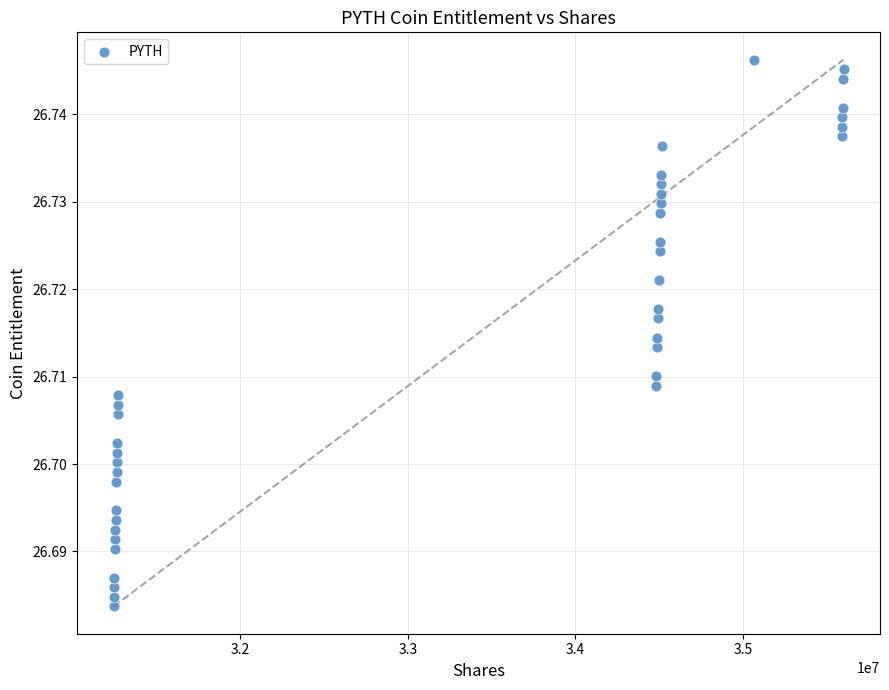

What is the range of X values (max minus min)?

4351122.9